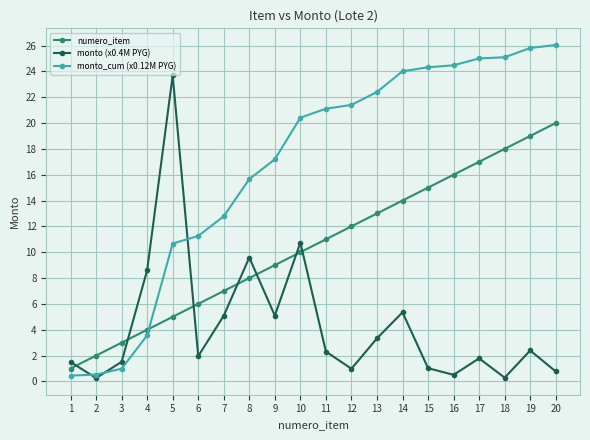

True or false: monto (x0.4M PYG) has more than 2 points higher than both neighbors.

True